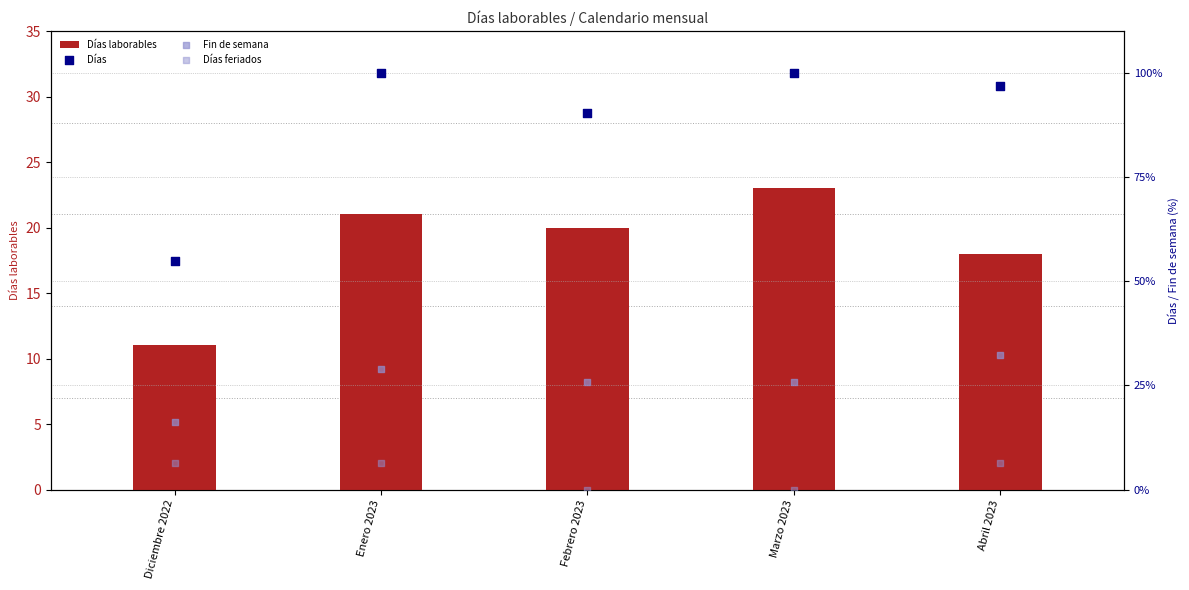

Which series has the largest total across all categories?

Días